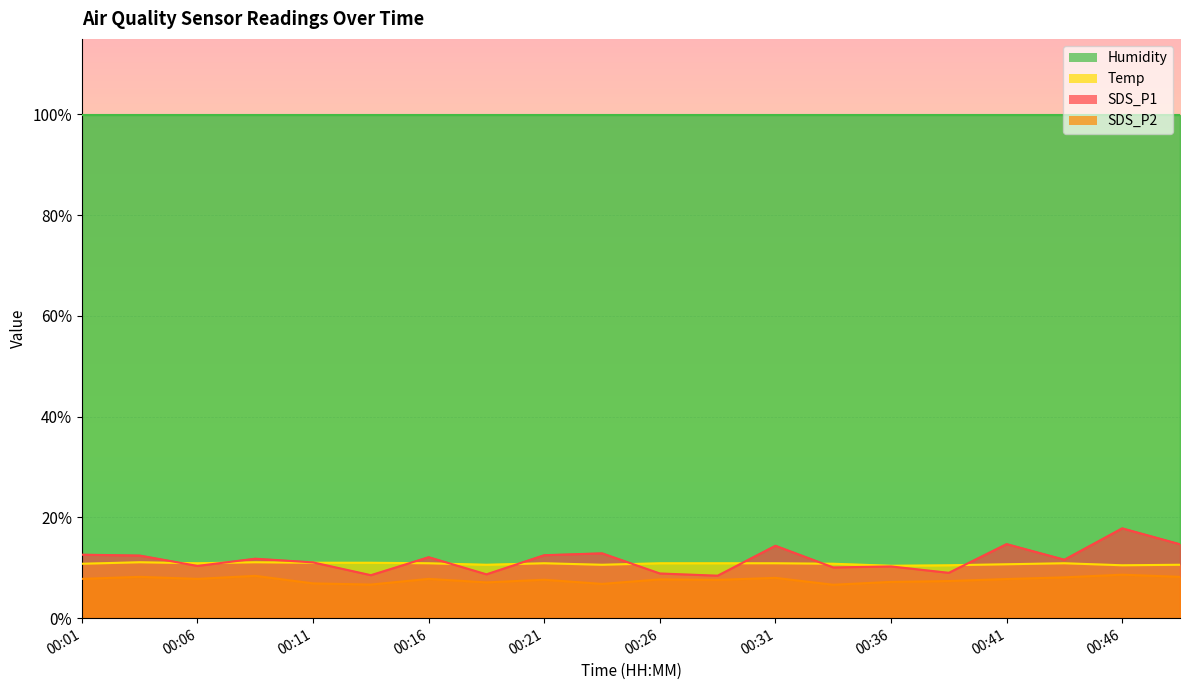

What is the lowest value of the SDS_P2 series?

6.6